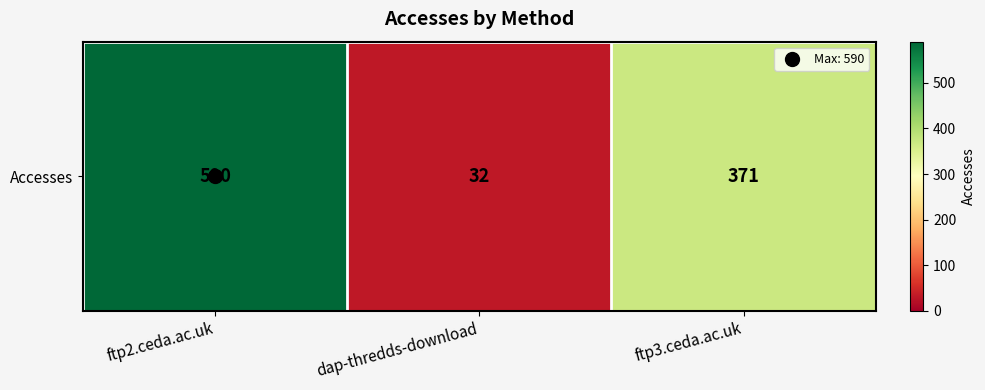

Reading left to right, what are all the values shown in this chart?

590	32	371